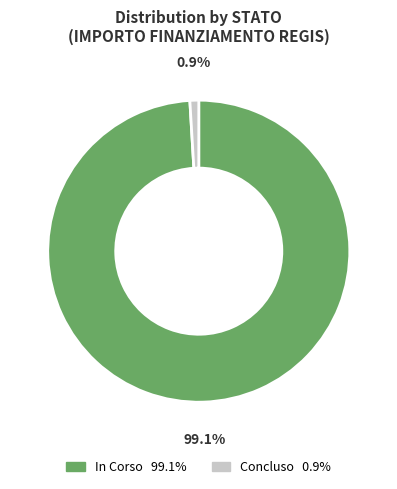

What is the smallest slice in the pie chart?

Concluso